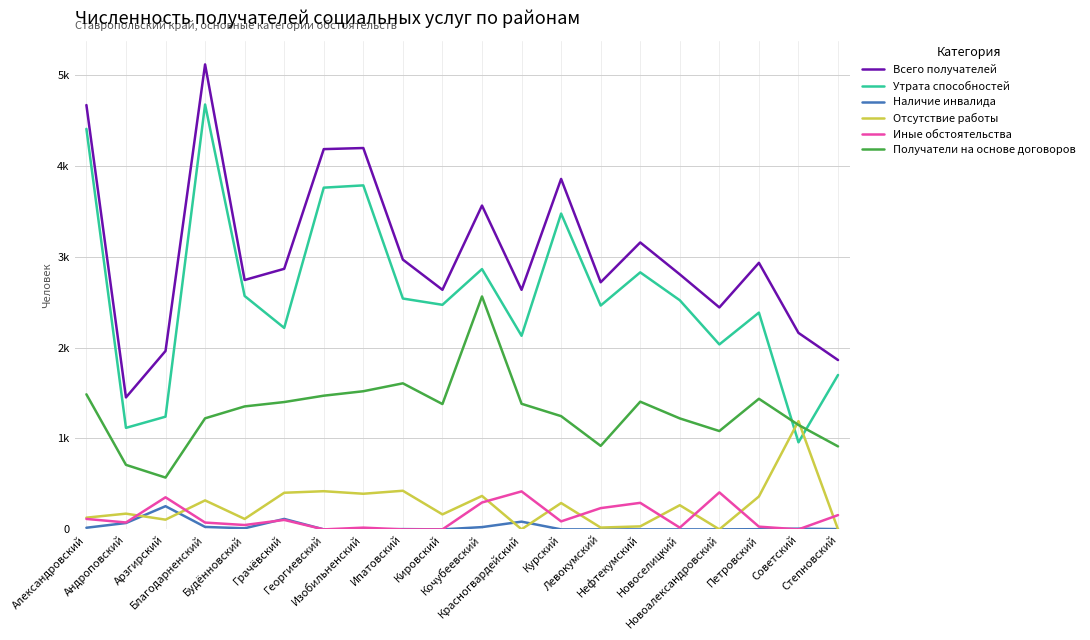

Between Изобильненский and Нефтекумский, which series saw the biggest shift?

Всего получателей